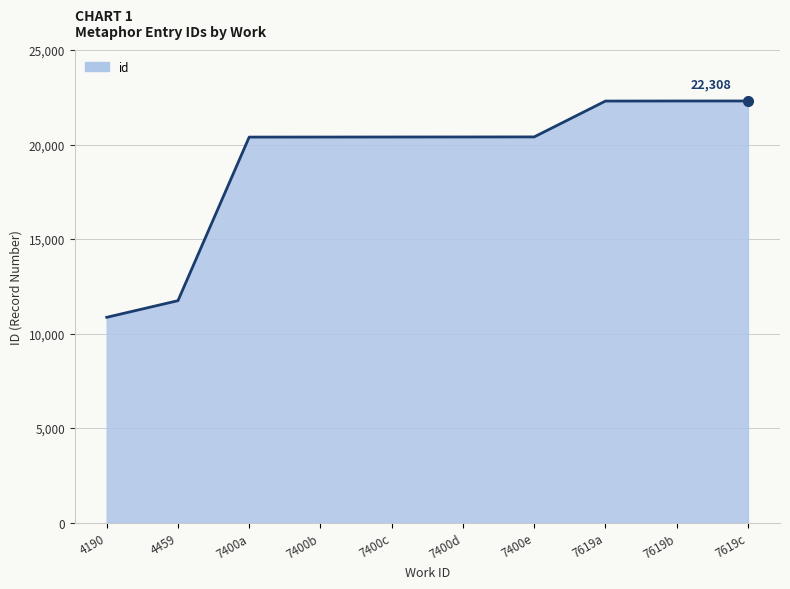

What is the smallest value displayed?

10863